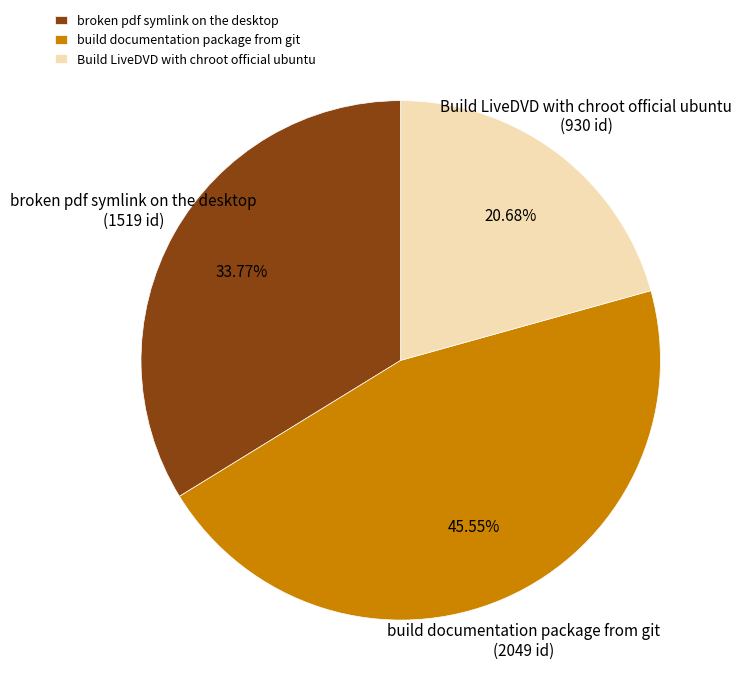

What is the smallest slice in the pie chart?

Build LiveDVD with chroot official ubuntu